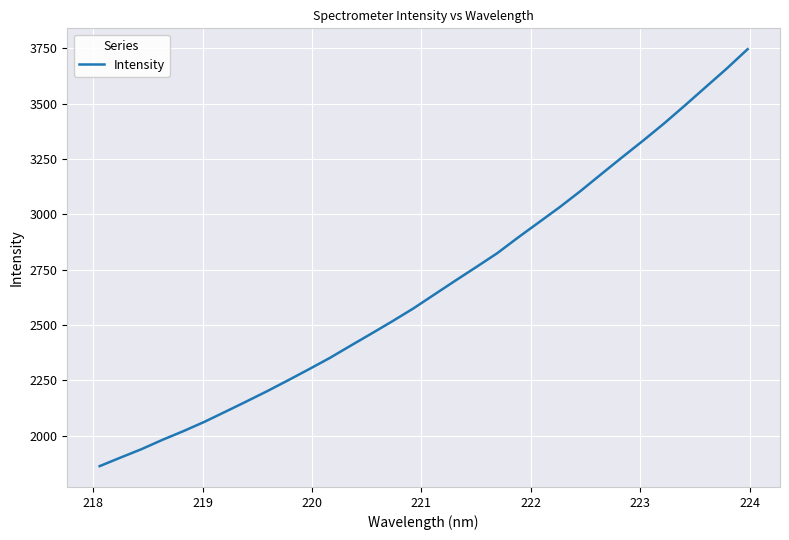

Reading right to left, list all the values displayed in this chart.

3746.6	3659.0	3576.0	3492.7	3411.0	3333.8	3258.8	3182.7	3105.7	3032.7	2963.8	2895.1	2823.9	2761.7	2700.2	2637.8	2575.3	2517.6	2461.9	2406.9	2351.4	2300.2	2250.1	2201.0	2154.0	2108.0	2062.4	2020.6	1981.3	1939.2	1901.3	1862.5